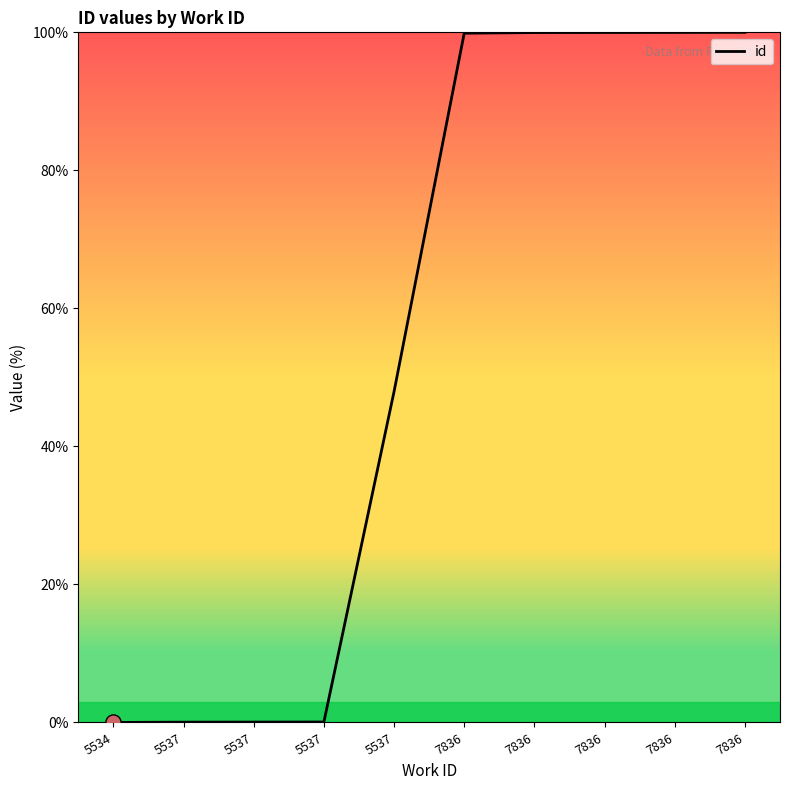

How many lines are shown in the chart?

1